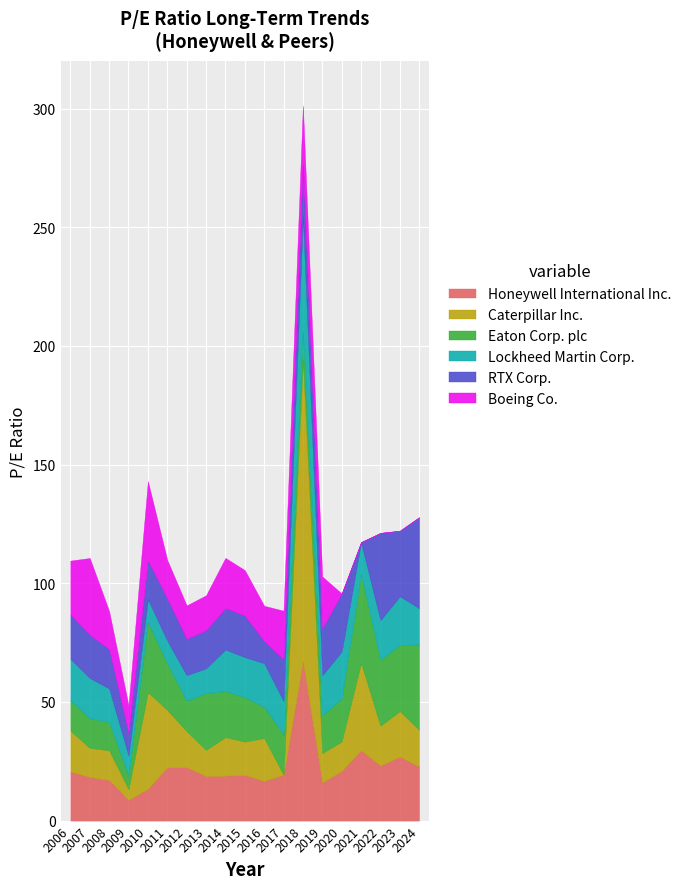

Which label corresponds to the largest value in the chart?

2018